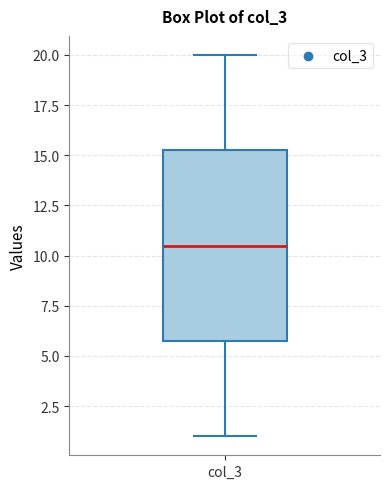

Read this box plot against the y-axis: the position of the median line, the range covered by the box, and the ends of both whiskers. The values are not printed on the chart, so give them approximately, as read against the axis.

median 10.5, box 6.0 to 15.5, whiskers 1.0 to 20.0